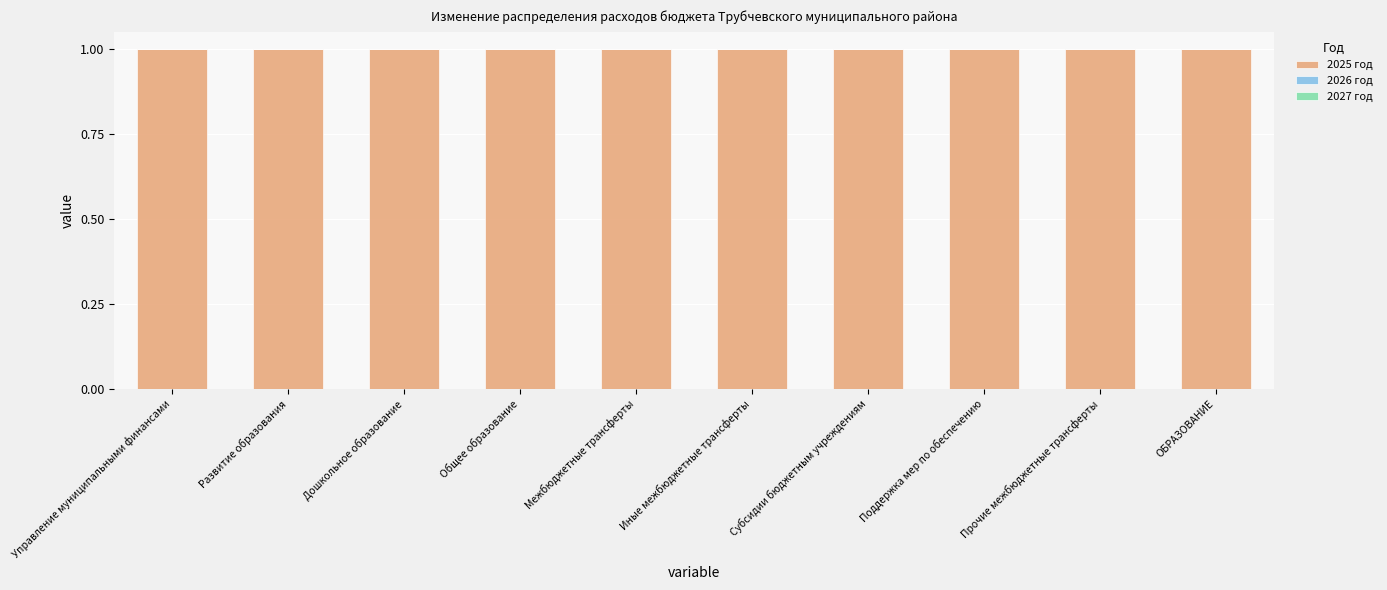

List the labels in order of 2025 год value, largest first.

Управление муниципальными финансами, Развитие образования, Дошкольное образование, Общее образование, Межбюджетные трансферты, Иные межбюджетные трансферты, Субсидии бюджетным учреждениям, Поддержка мер по обеспечению, Прочие межбюджетные трансферты, ОБРАЗОВАНИЕ